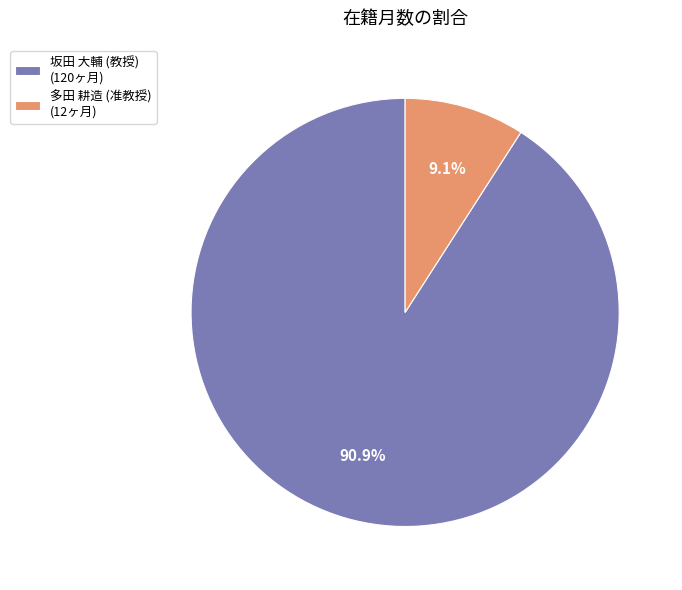

The 多田 耕造 (准教授) slice represents 9% of the pie. True or false?

True